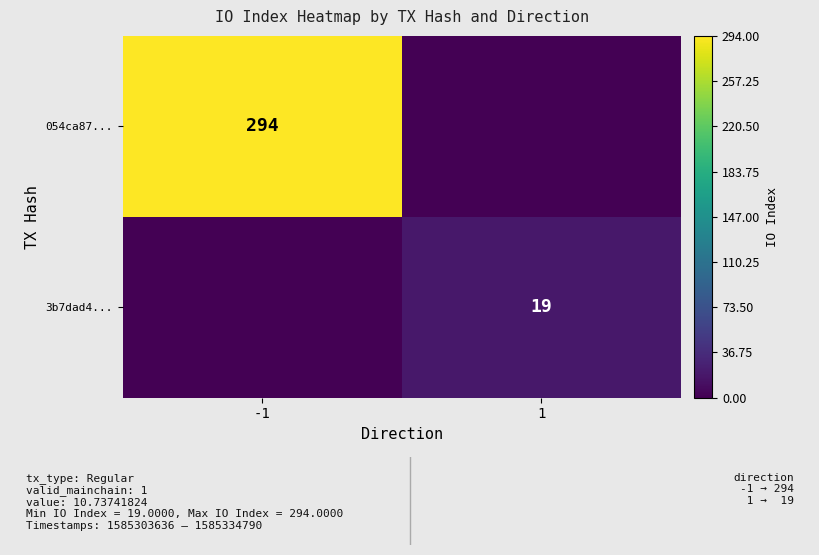

True or false: 3b7dad4... has a value of 19 at 1.

True